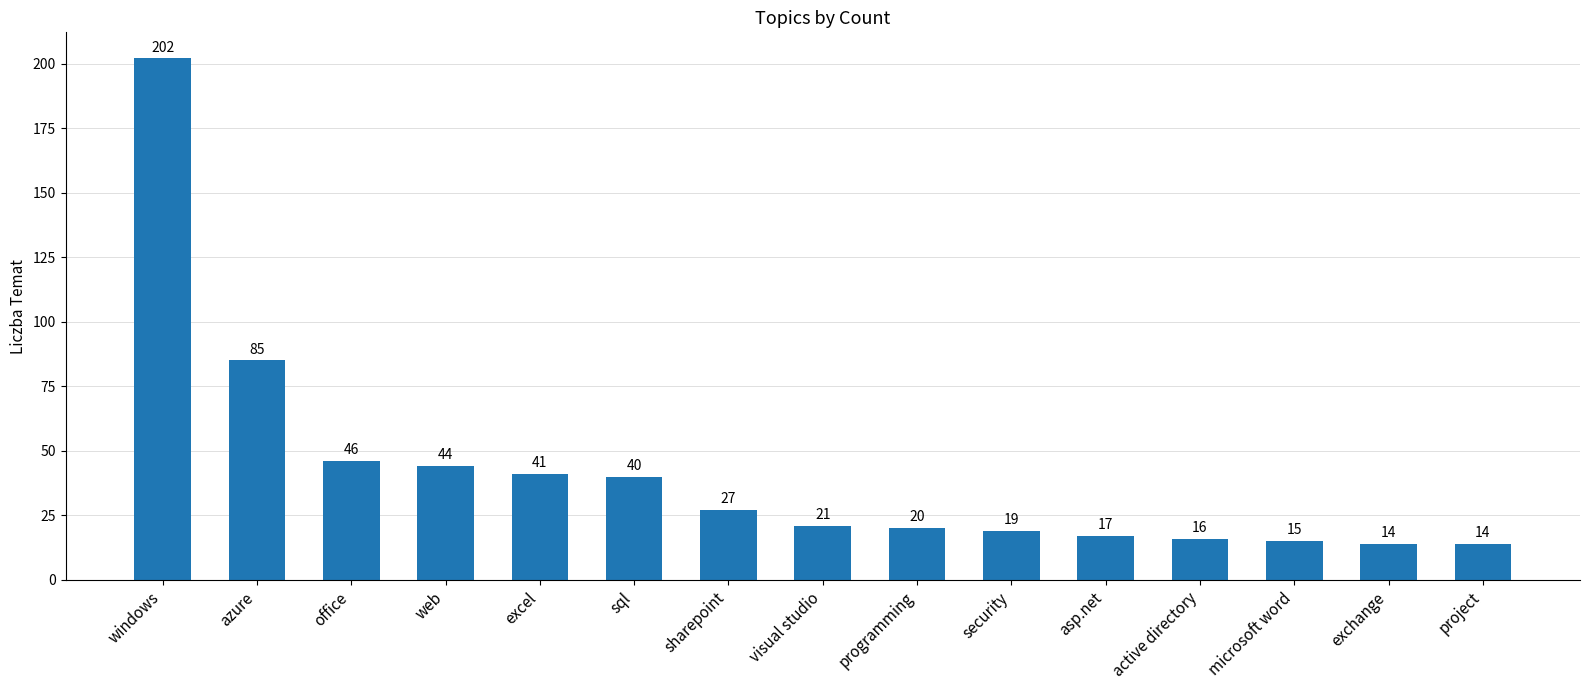

Reading left to right, what are all the values shown in this chart?

202	85	46	44	41	40	27	21	20	19	17	16	15	14	14